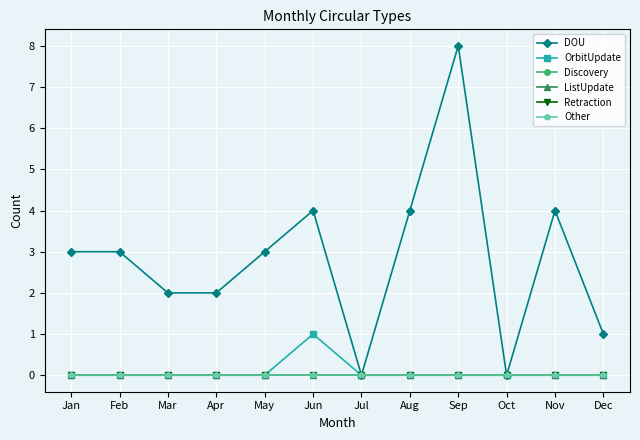

Reading left to right, list all the values displayed in this chart.

DOU: 3	3	2	2	3	4	0	4	8	0	4	1
OrbitUpdate: 0	0	0	0	0	1	0	0	0	0	0	0
Discovery: 0	0	0	0	0	0	0	0	0	0	0	0
ListUpdate: 0	0	0	0	0	0	0	0	0	0	0	0
Retraction: 0	0	0	0	0	0	0	0	0	0	0	0
Other: 0	0	0	0	0	0	0	0	0	0	0	0